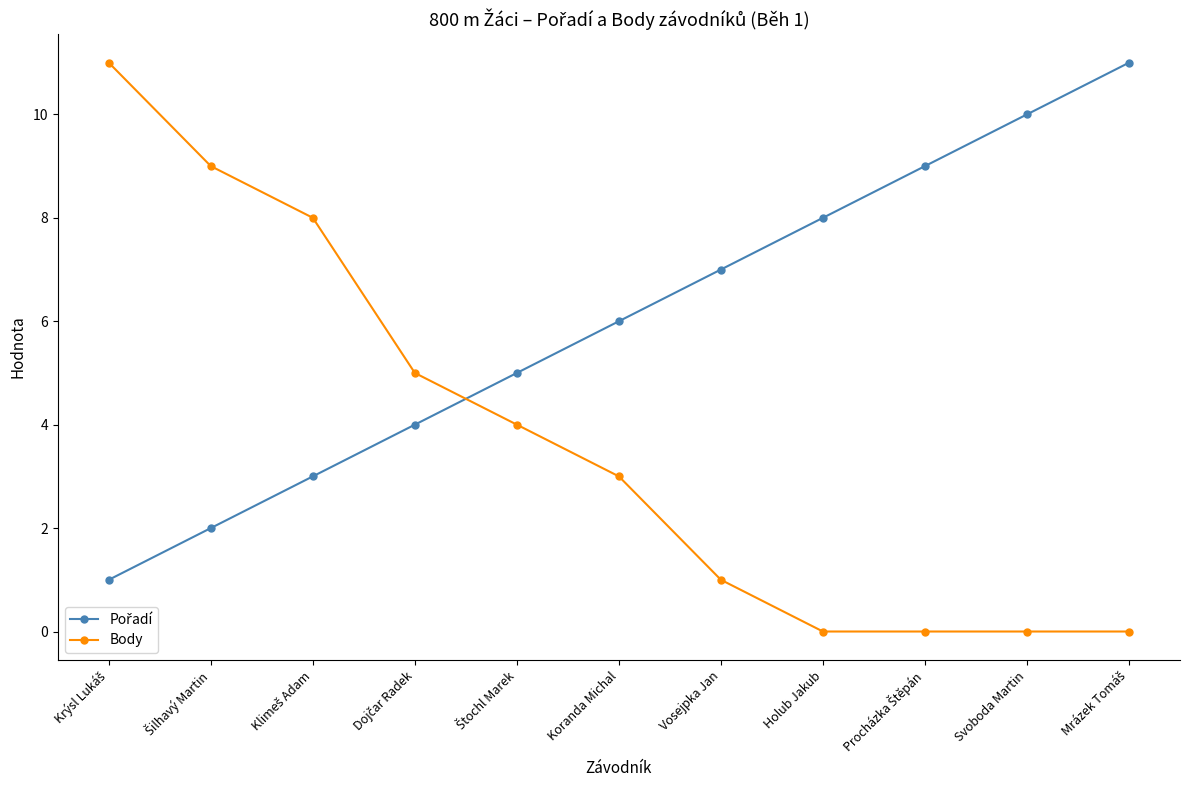

What position from the right is Vosejpka Jan?

5